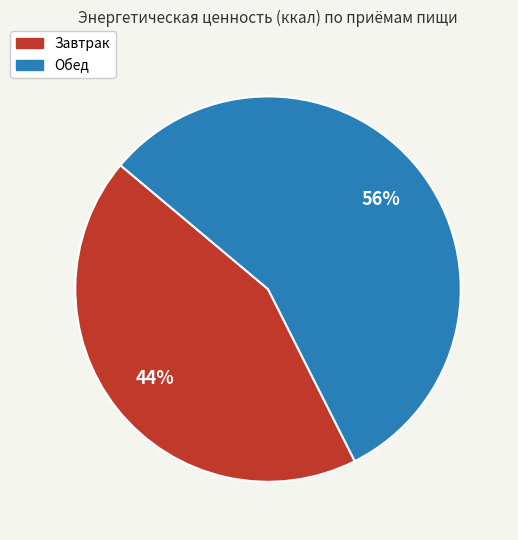

What percentage is the Завтрак slice, to the nearest percent?

44%